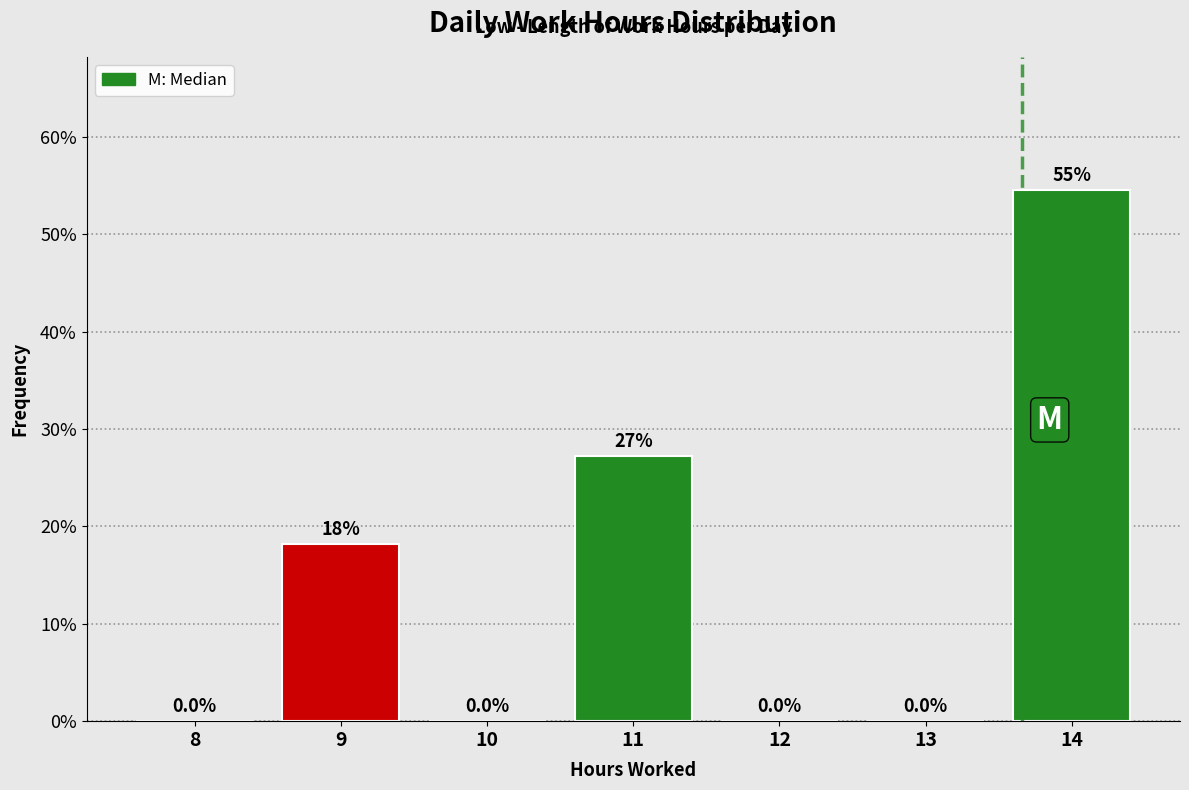

Reading left to right, what are all the values shown in this chart?

8=0.0	9=18.2	10=0.0	11=27.3	12=0.0	13=0.0	14=54.5